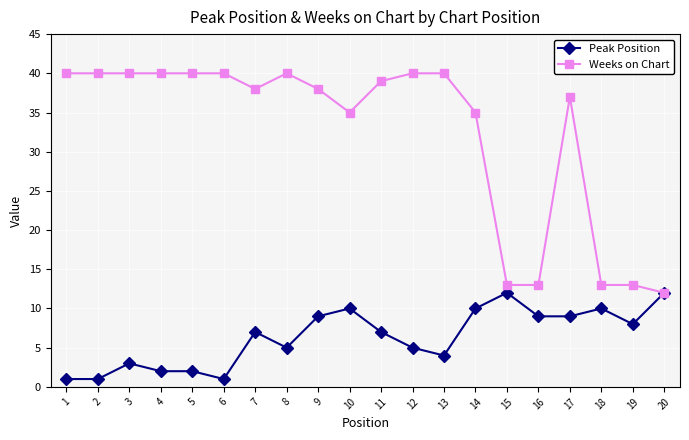

What is the maximum value for Peak Position?

12